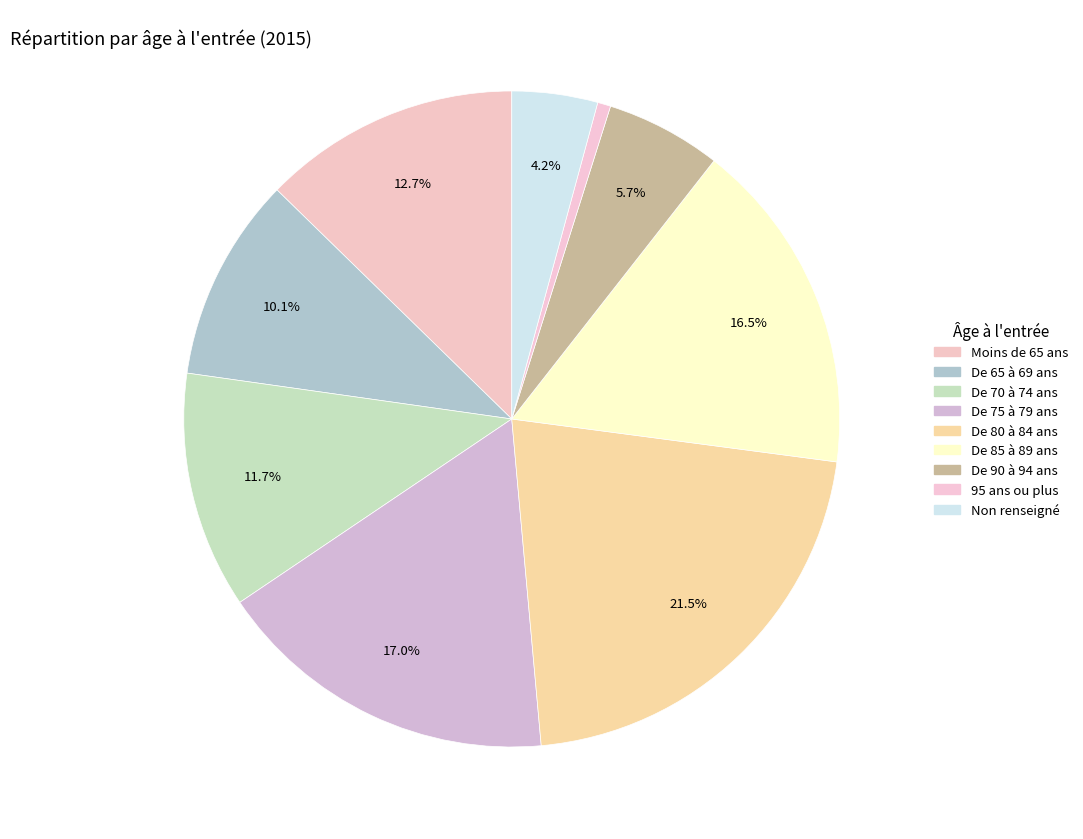

Which has a higher value, Non renseigné or De 85 à 89 ans?

De 85 à 89 ans